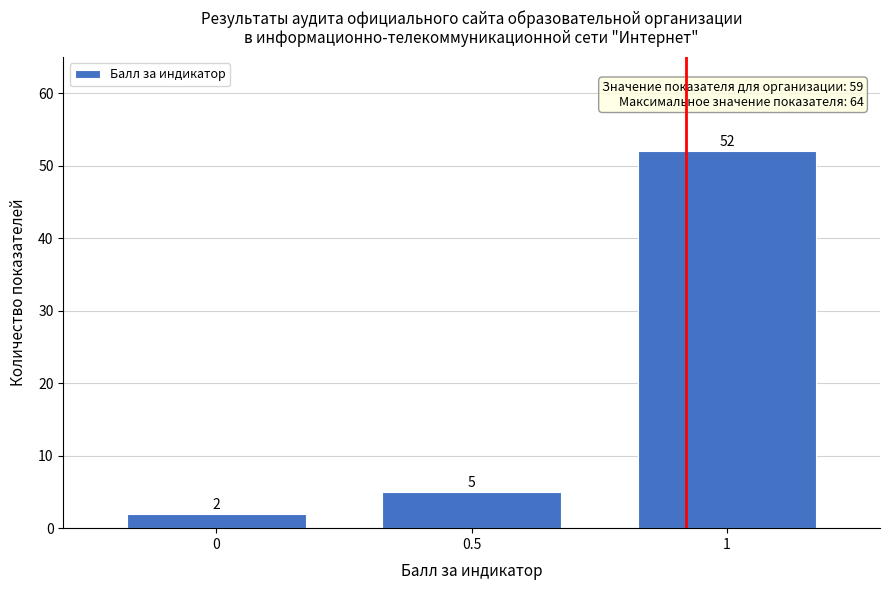

Reading left to right, what are all the values shown in this chart?

0=2	0.5=5	1=52